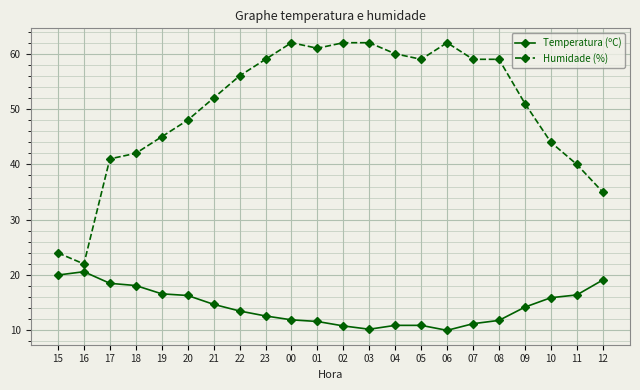

At which label does Temperatura (ºC) reach its peak?

16